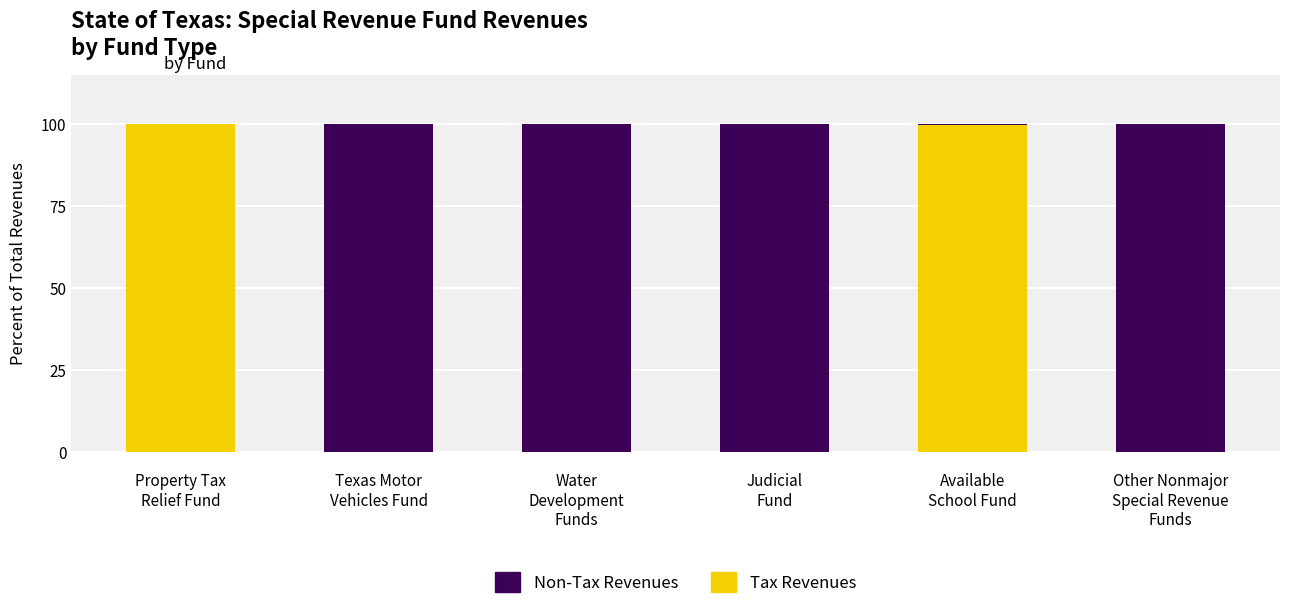

How many distinct data groups are displayed?

2